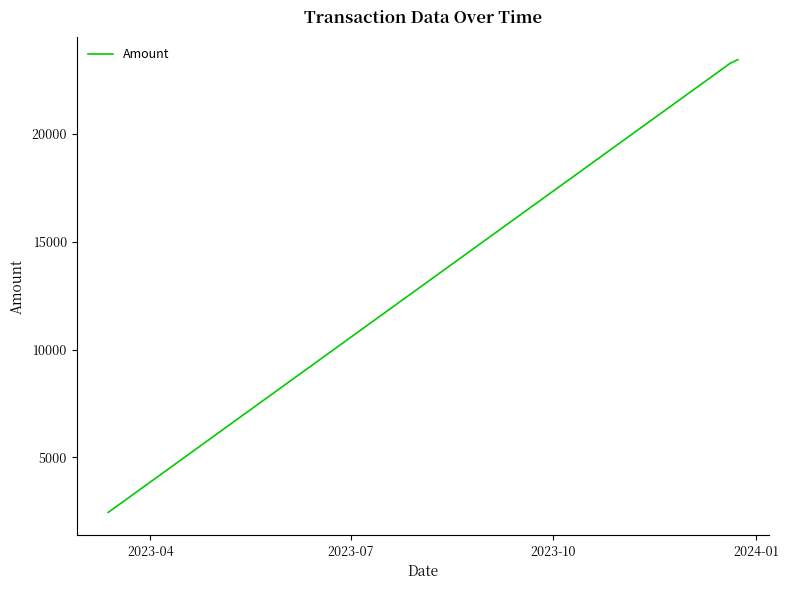

What is the maximum value shown in the chart?

23445.1